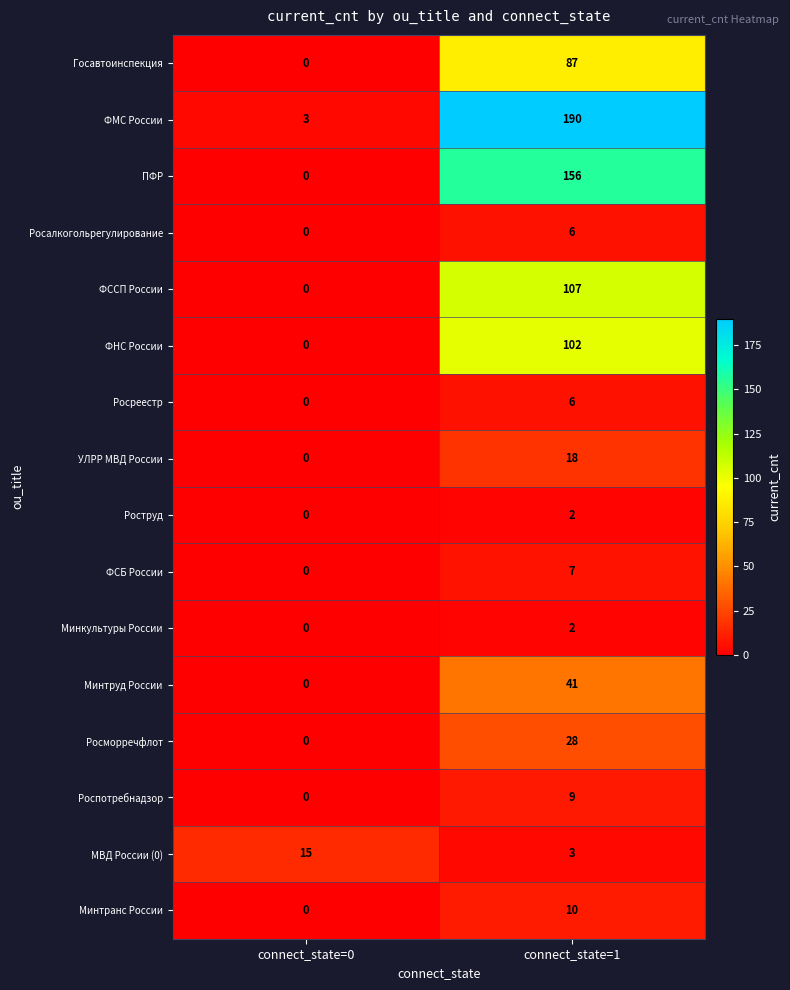

How many categories are shown in the chart?

2